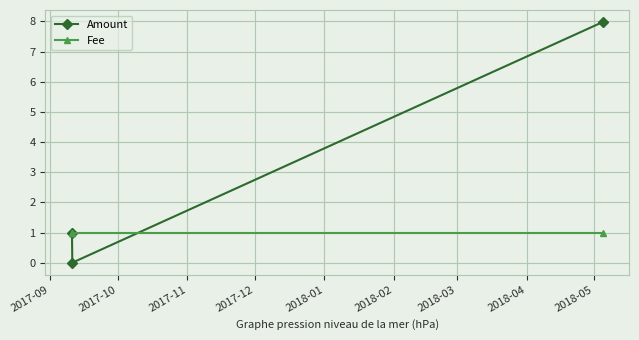

List the series in order of their peak value, highest first.

Amount, Fee